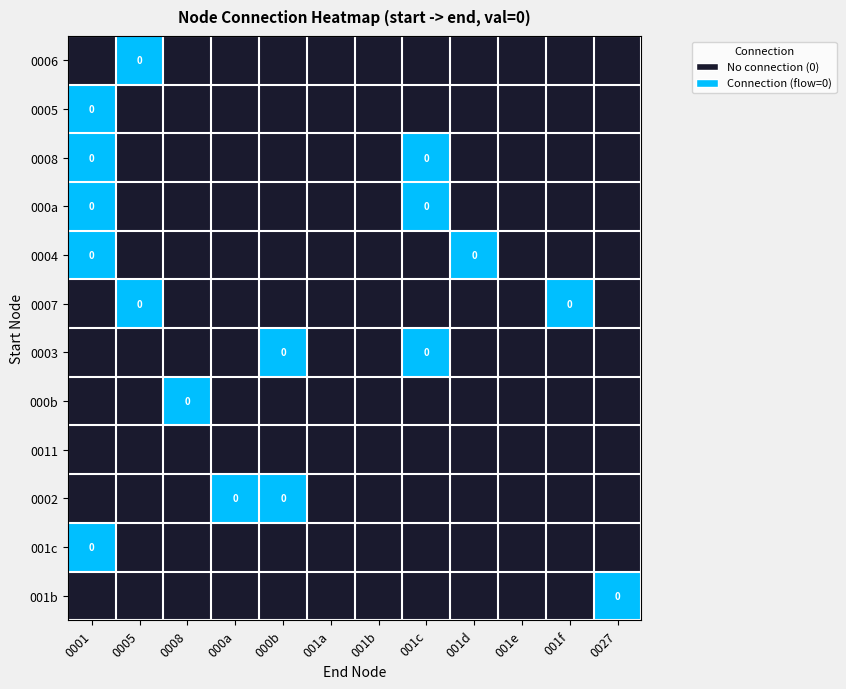

The 0002 series shows 1 at 001b. True or false?

False